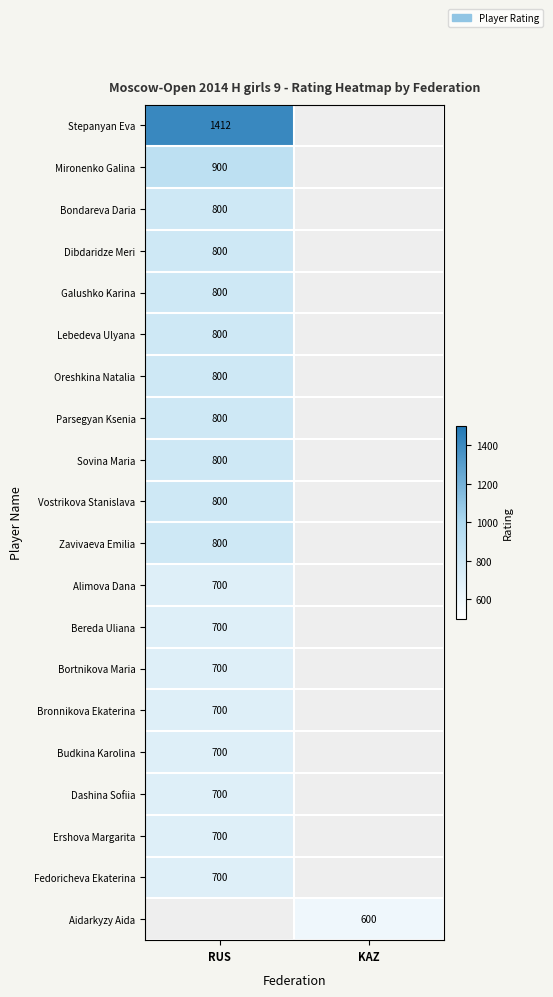

True or false: Bereda Uliana has a value of 1098 at RUS.

False